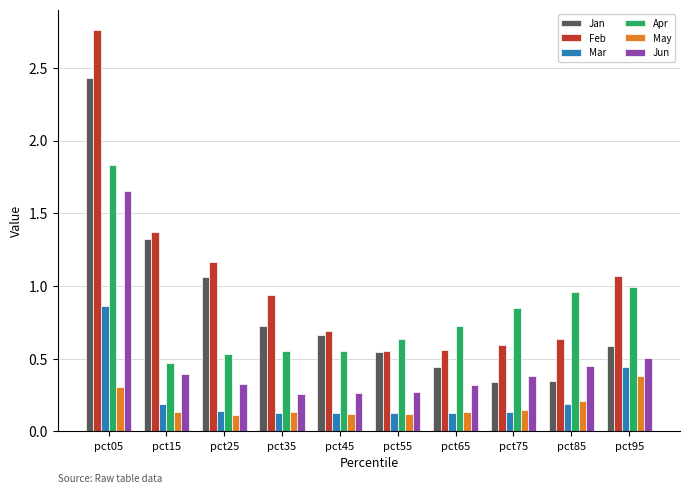

List the series in order of their peak value, highest first.

Feb, Jan, Apr, Jun, Mar, May